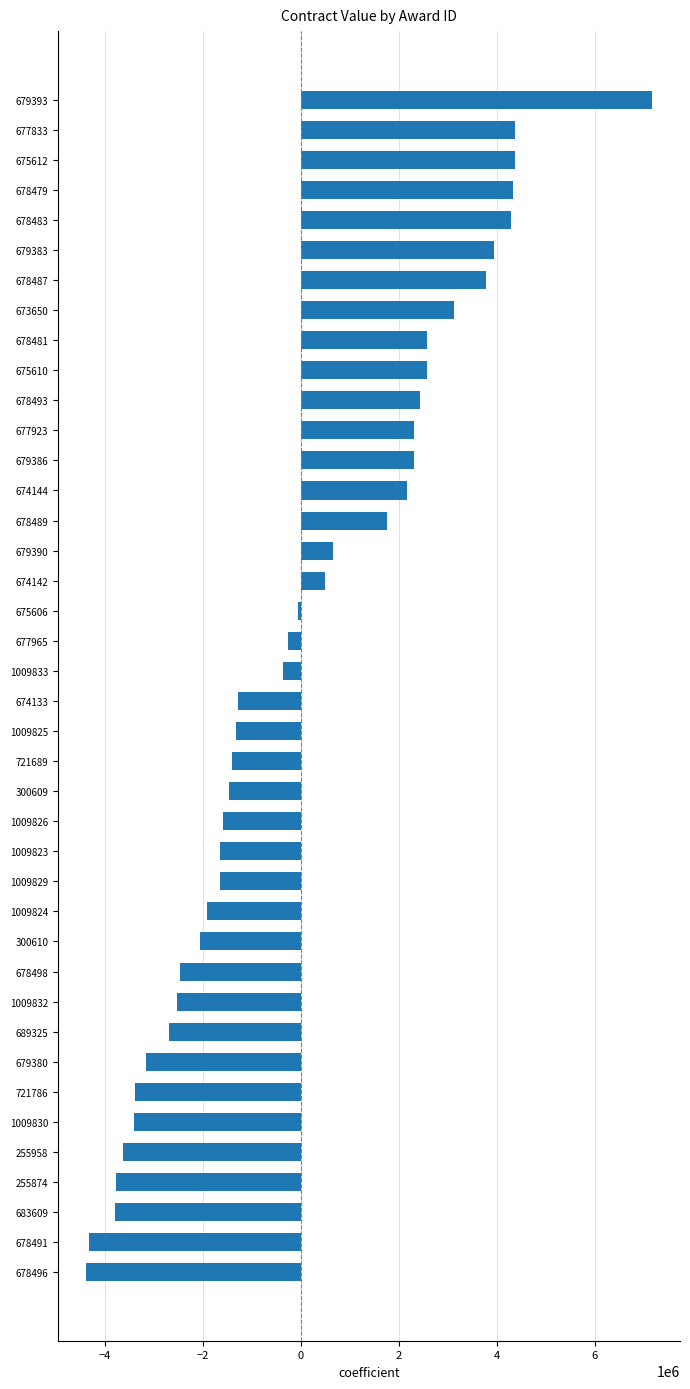

What is the maximum value shown in the chart?

7168522.7